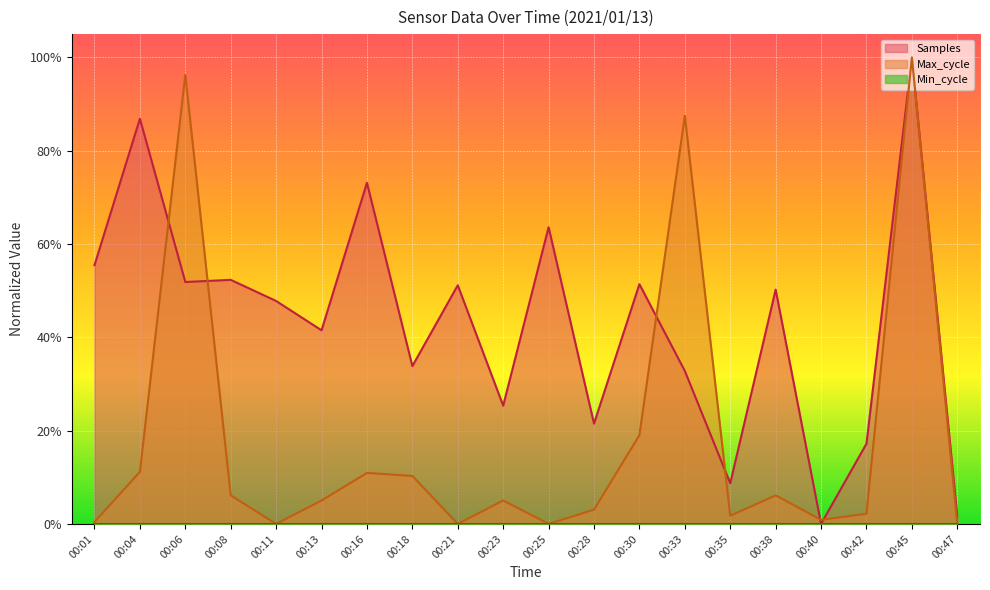

True or false: Samples has a value of 0.3 at 00:42.

False